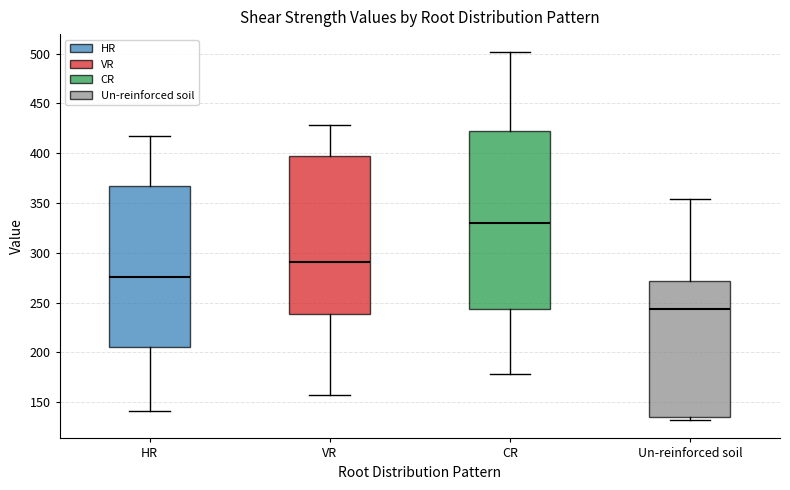

Which box's median line is the lowest?

Un-reinforced soil